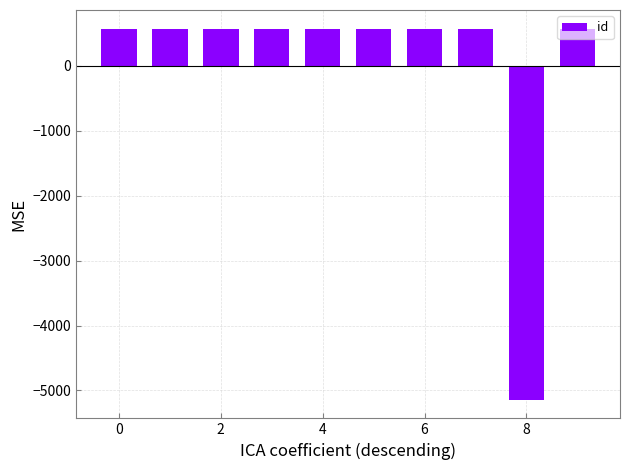

What is the minimum value shown in the chart?

-5143.5